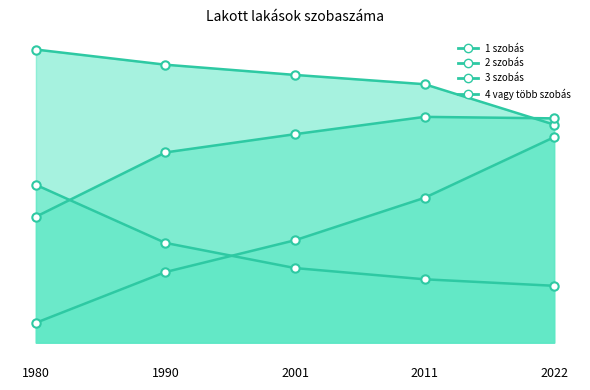

True or false: 1 szobás and 2 szobás intersect in this chart.

False